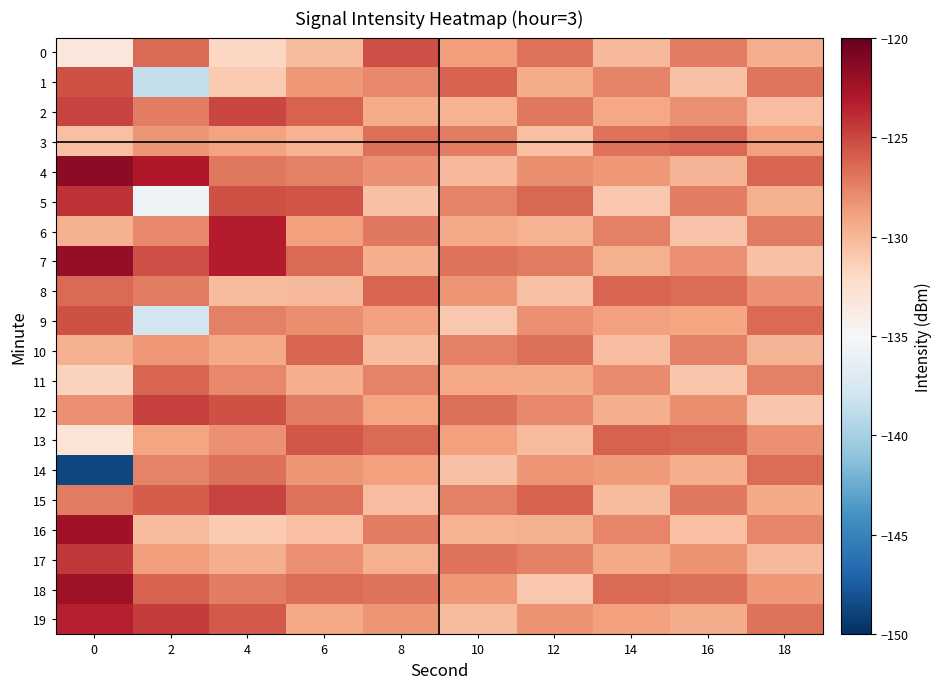

Which series has the largest total across all categories?

7